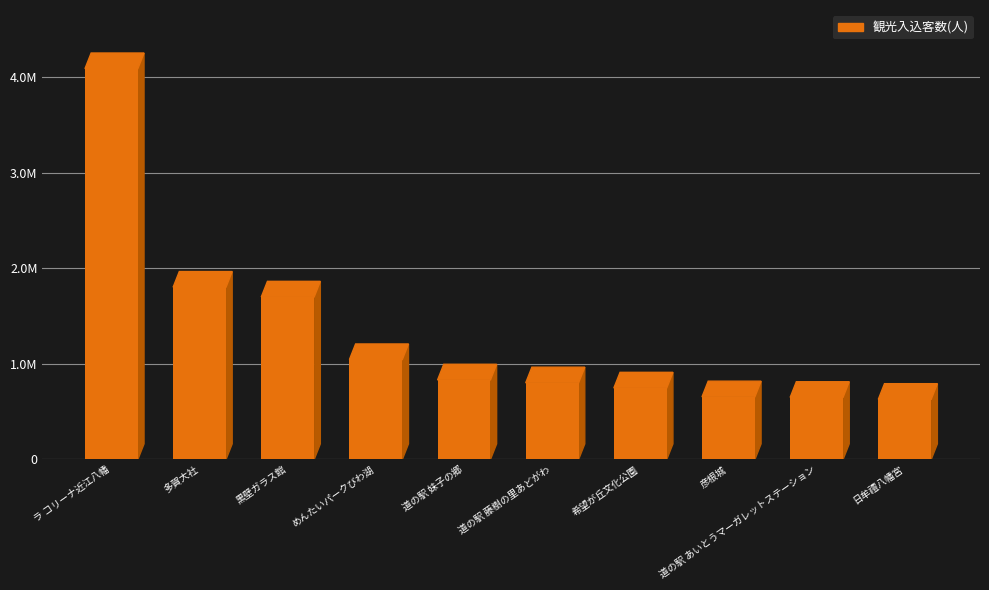

Reading right to left, extract all data points from this chart.

630000	650400	656126	748717	802719	833000	1045902	1701489	1804127	4092330